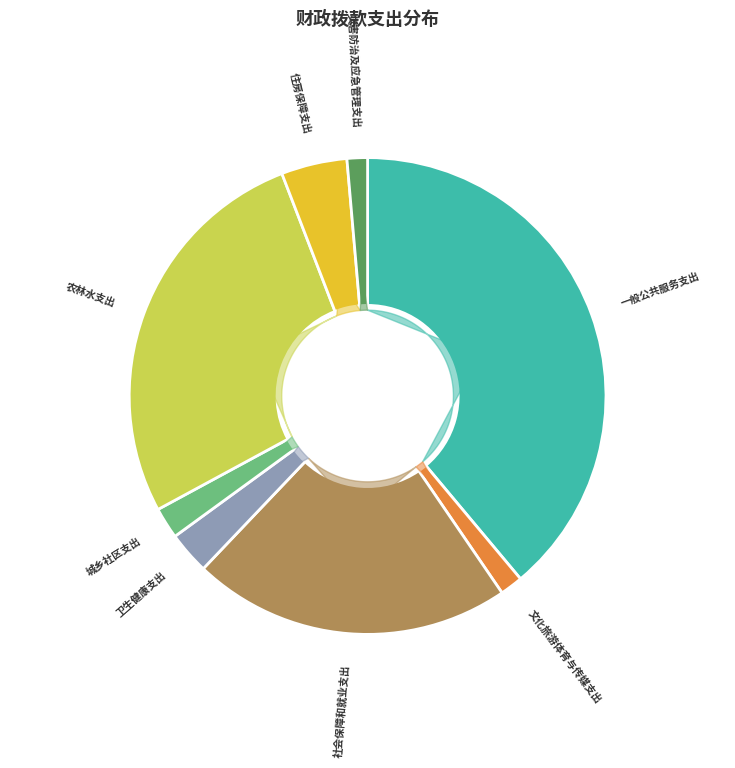

Count the number of slices in the pie.

8